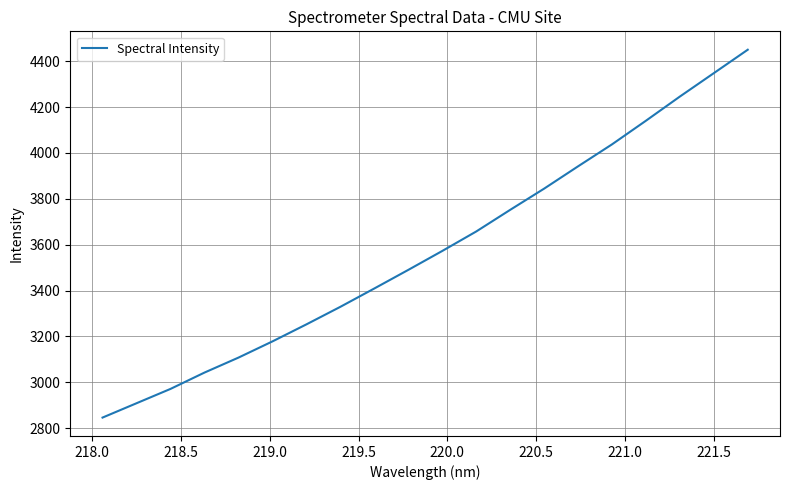

What is the greatest value displayed?

4449.9